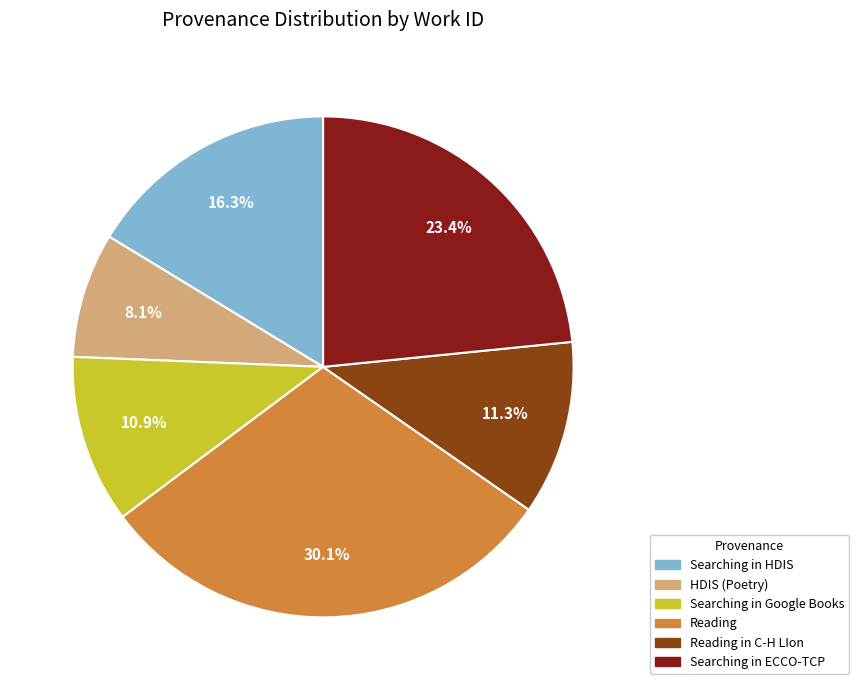

How many segments does this pie chart have?

6